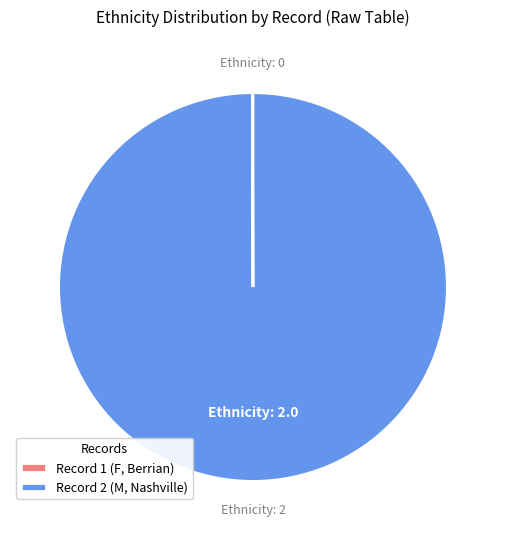

Is there any slice that represents more than half of the pie?

Yes